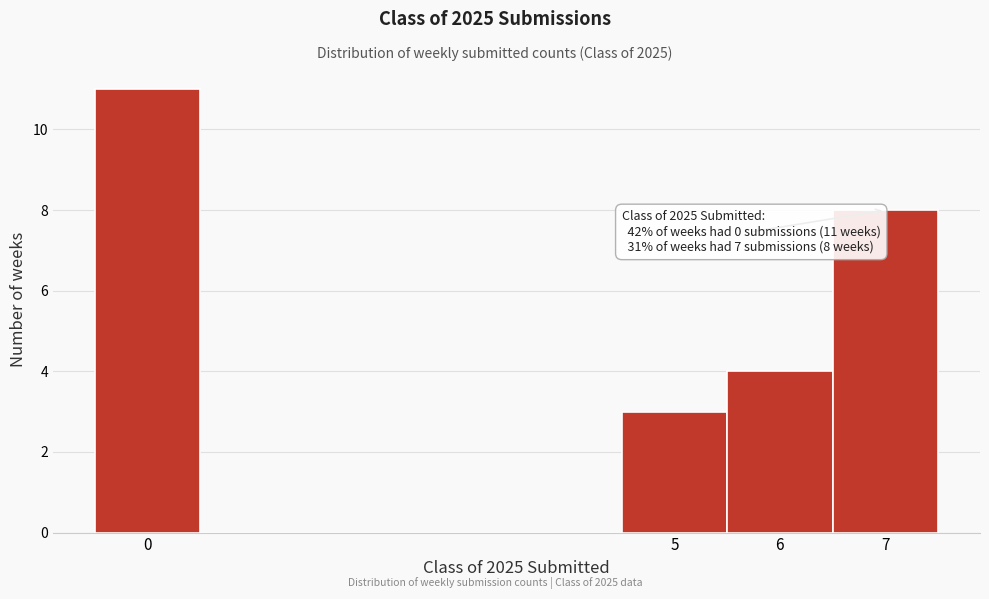

Which range on the x-axis has the tallest bar?

-0.5 to 0.5